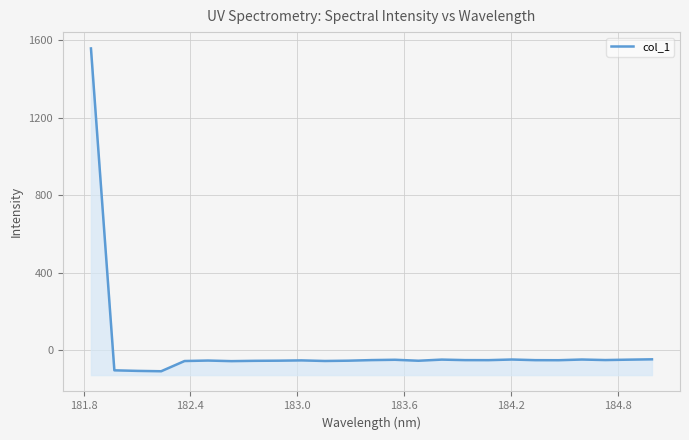

True or false: there are more than 1 points higher than both neighbors.

True